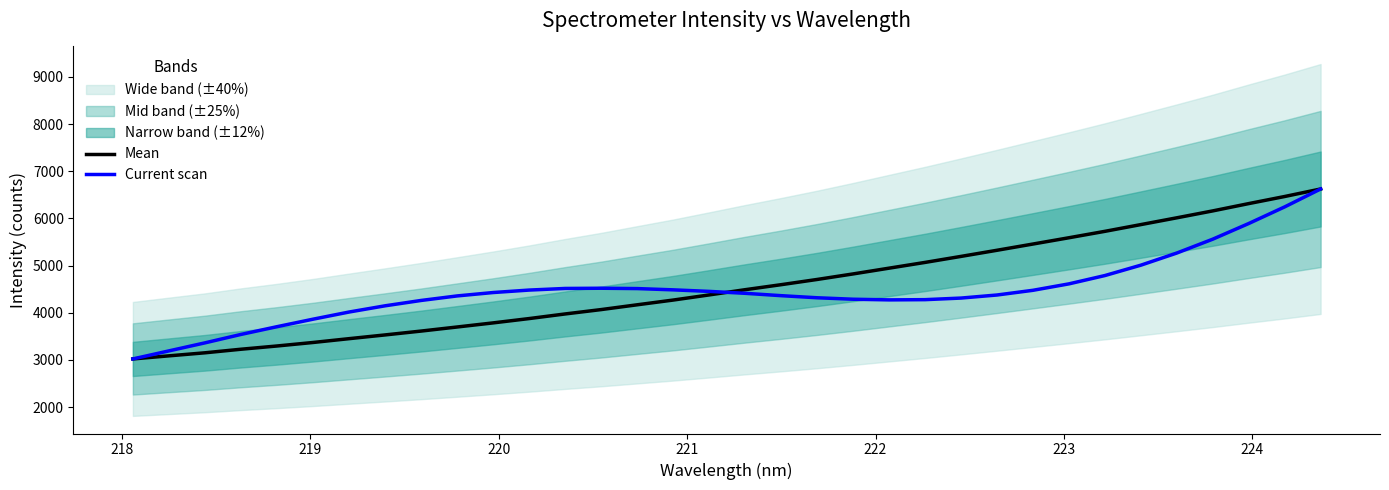

What is the difference between the maximum and second lowest values in the Mean series?

3538.2